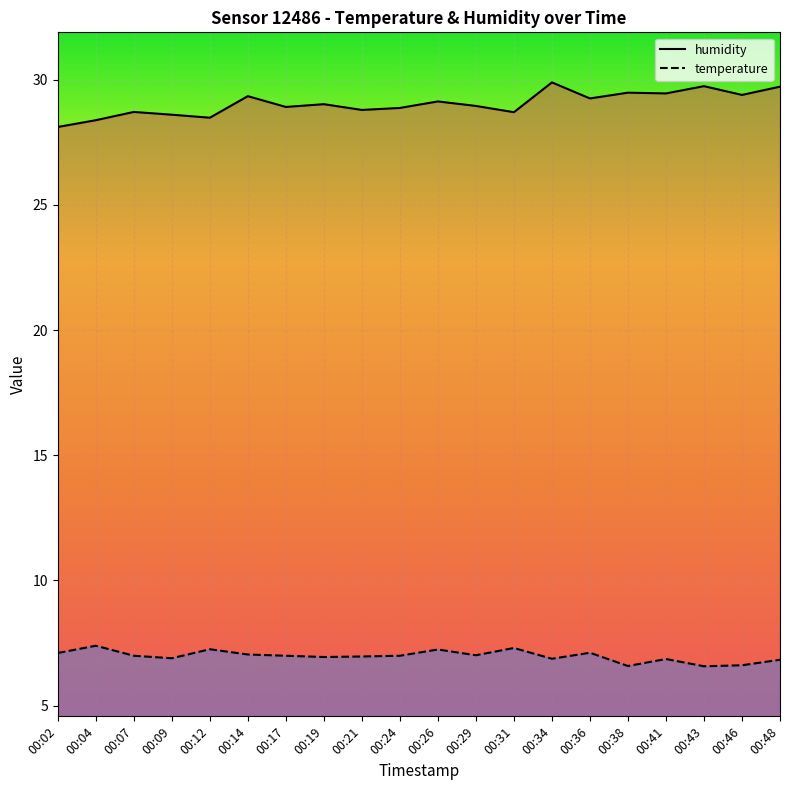

In humidity, how many points are higher than both neighbors (excluding endpoints)?

7